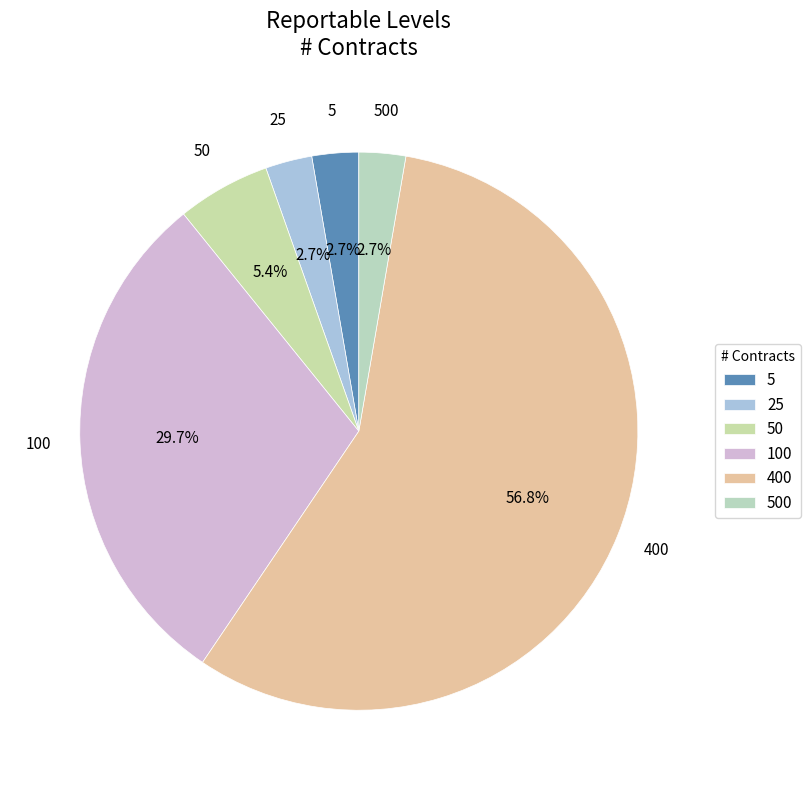

To the nearest percent, what portion does 50 represent?

5%